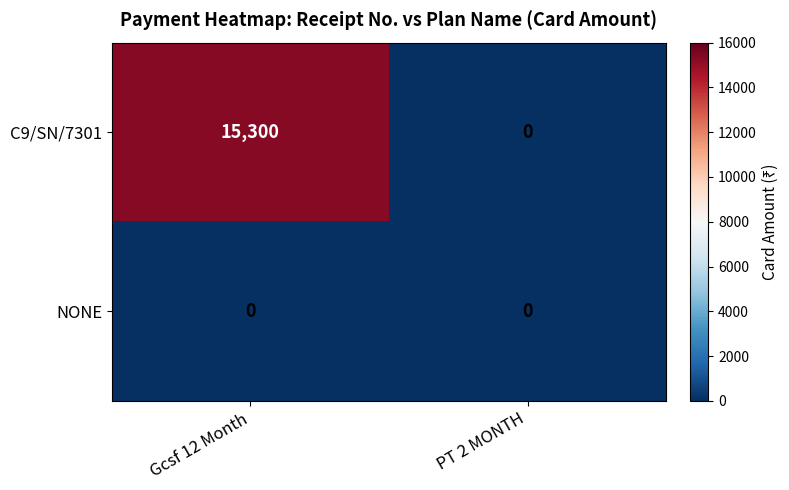

How many distinct data groups are displayed?

2